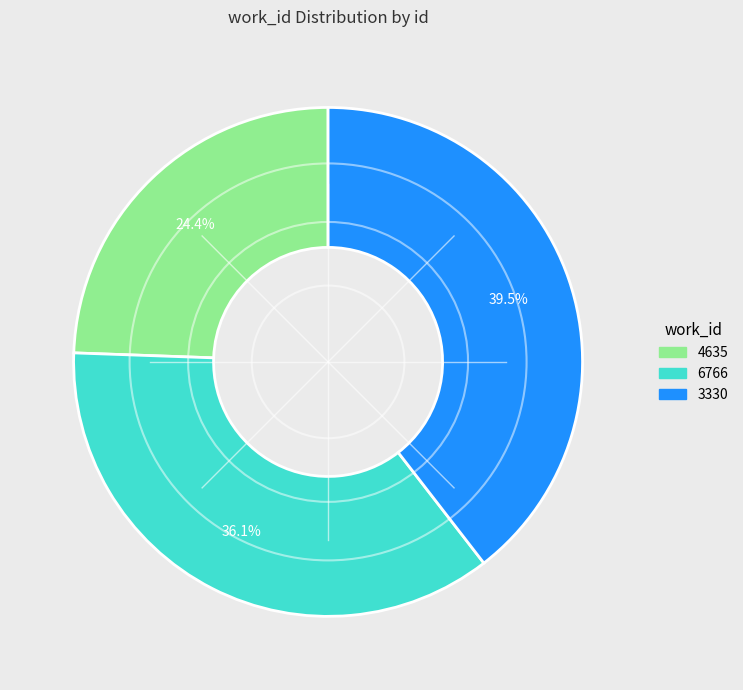

Between 4635 and 3330, which is larger?

3330